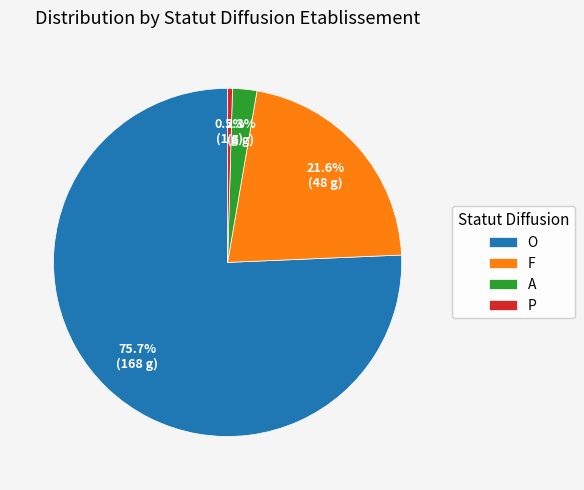

Between O and F, which is larger?

O